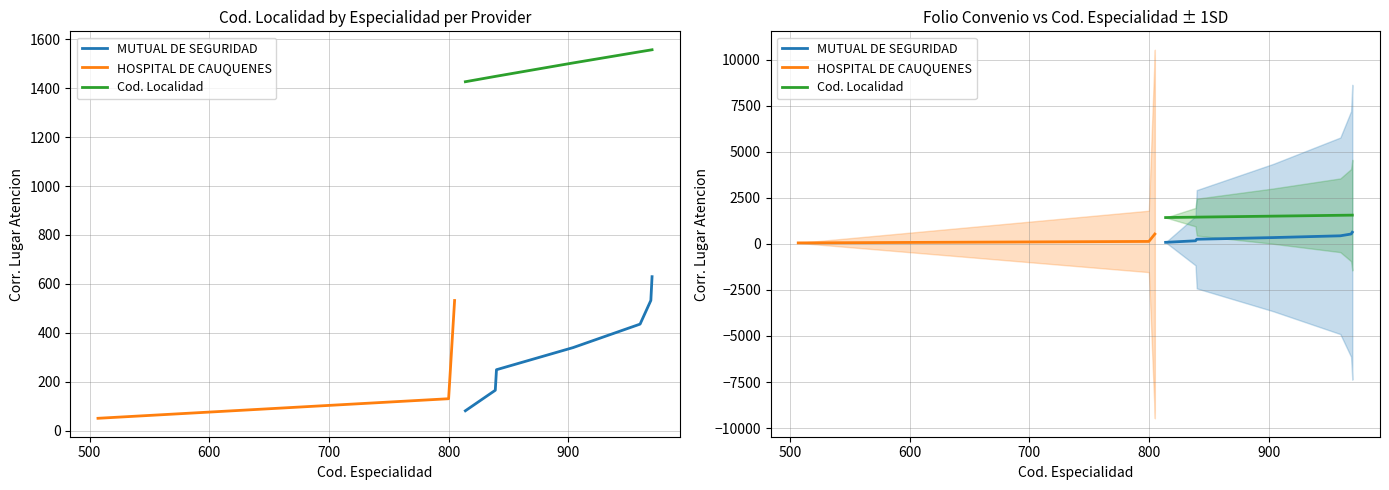

Is the value of MUTUAL DE SEGURIDAD at 800 greater than the value of HOSPITAL DE CAUQUENES at 1000?

No